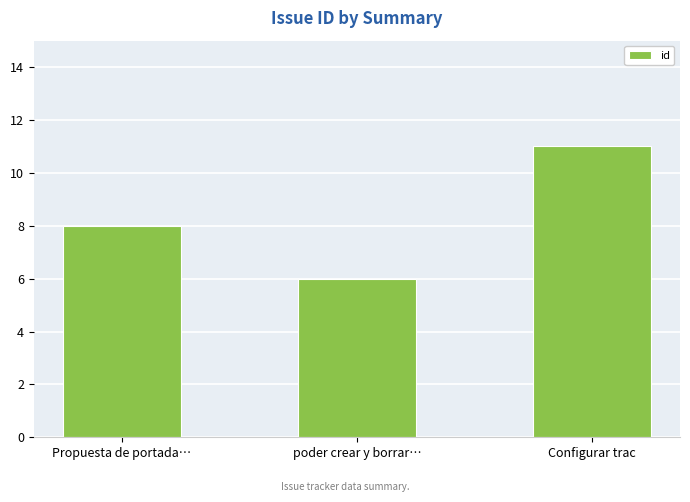

What is the label of the 1st bar from the left?

Propuesta de portada…